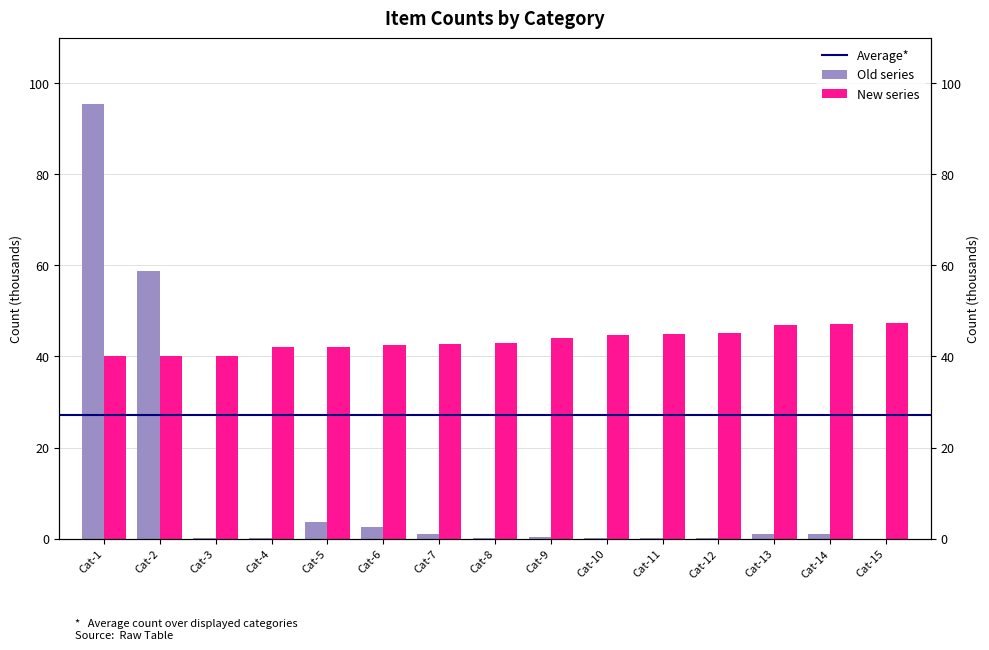

What are all the series names shown in the legend?

Old series, New series